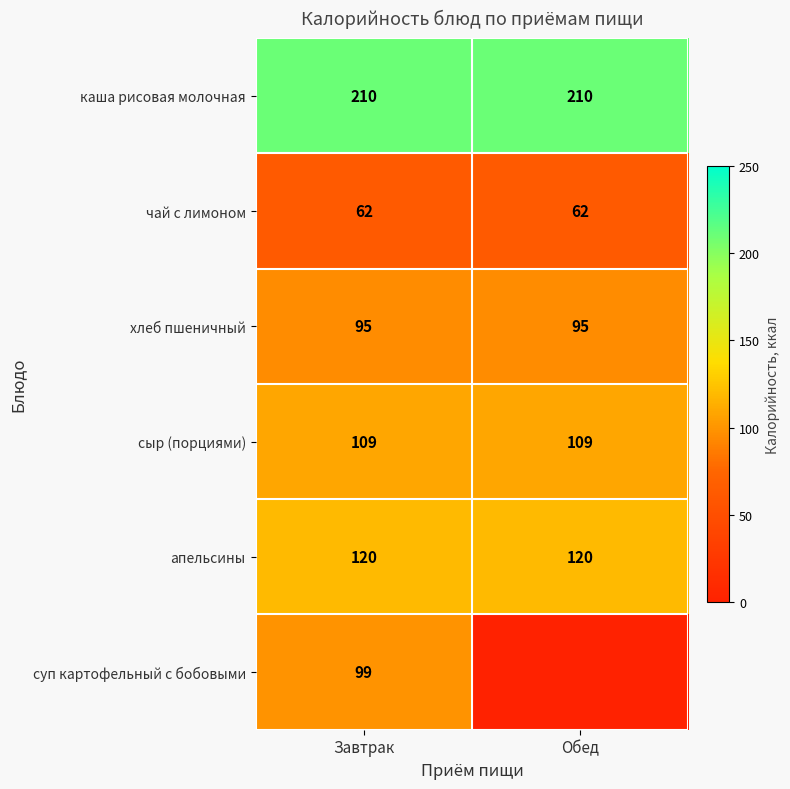

Rank the series at Завтрак from highest to lowest value.

каша рисовая молочная, апельсины, сыр (порциями), суп картофельный с бобовыми, хлеб пшеничный, чай с лимоном